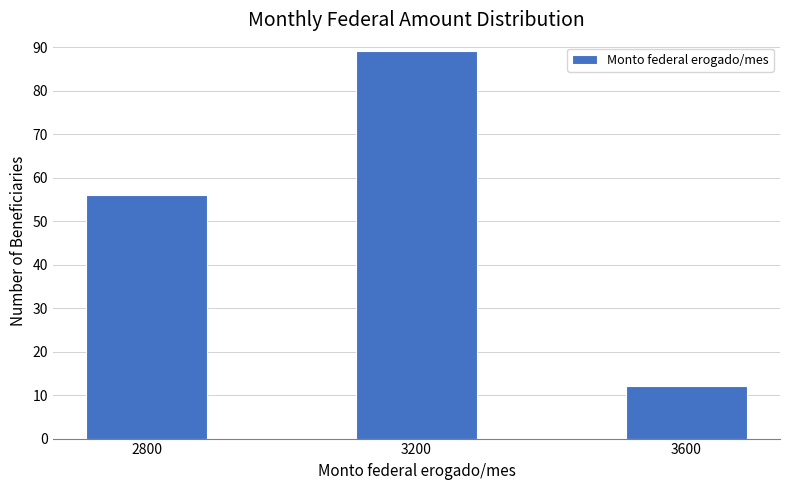

Reading left to right, what are all the values shown in this chart?

2800=56	3200=89	3600=12